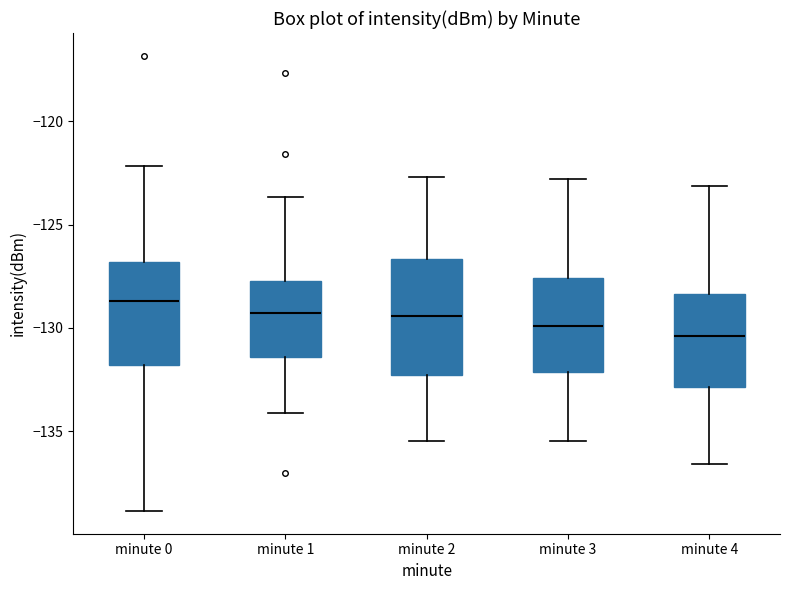

Reading left to right, read every box against the y-axis: the position of its median line, the range the box covers, and the ends of its whiskers. The values are not printed on the chart, so give them approximately, as read against the axis.

minute 0: median -128.5, box -132.0 to -127.0, whiskers -139.0 to -122.0
minute 1: median -129.5, box -131.5 to -127.5, whiskers -134.0 to -123.5
minute 2: median -129.5, box -132.5 to -126.5, whiskers -135.5 to -122.5
minute 3: median -130.0, box -132.0 to -127.5, whiskers -135.5 to -123.0
minute 4: median -130.5, box -133.0 to -128.5, whiskers -136.5 to -123.0